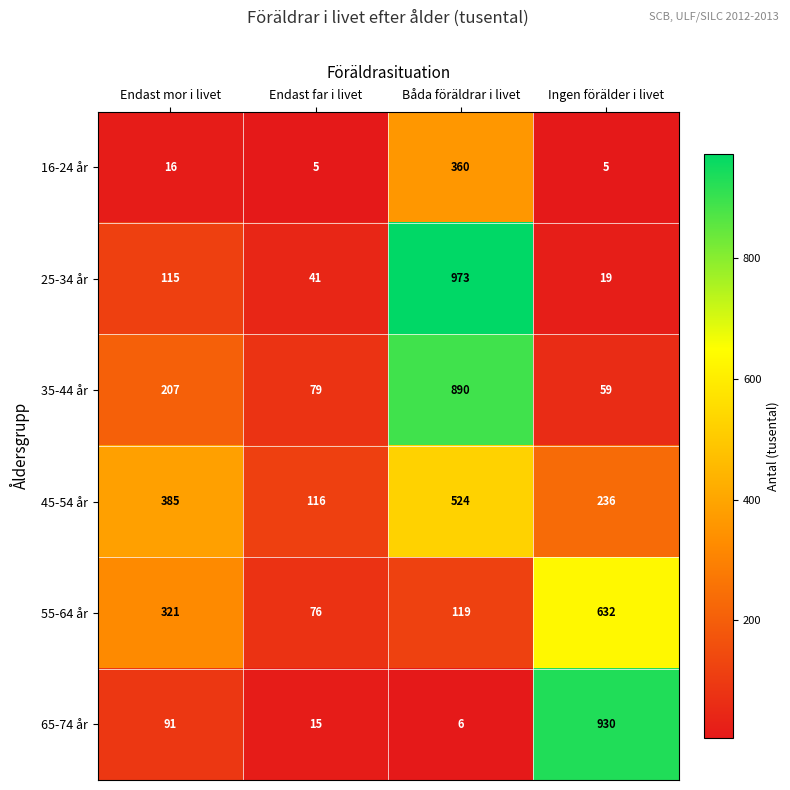

Which series has the largest total across all categories?

45-54 år